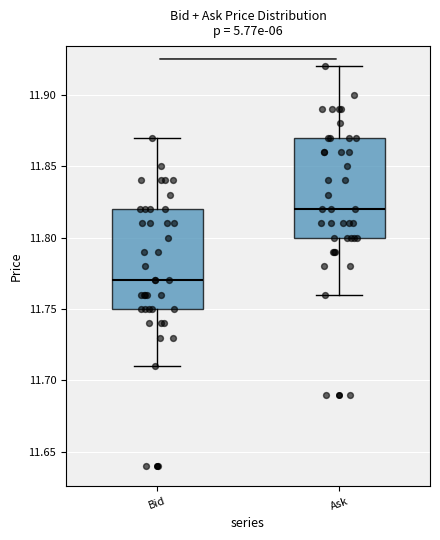

Where is the upper edge of the box for Ask on the y-axis? The values are not printed on the chart, so give them approximately, as read against the axis.

11.87